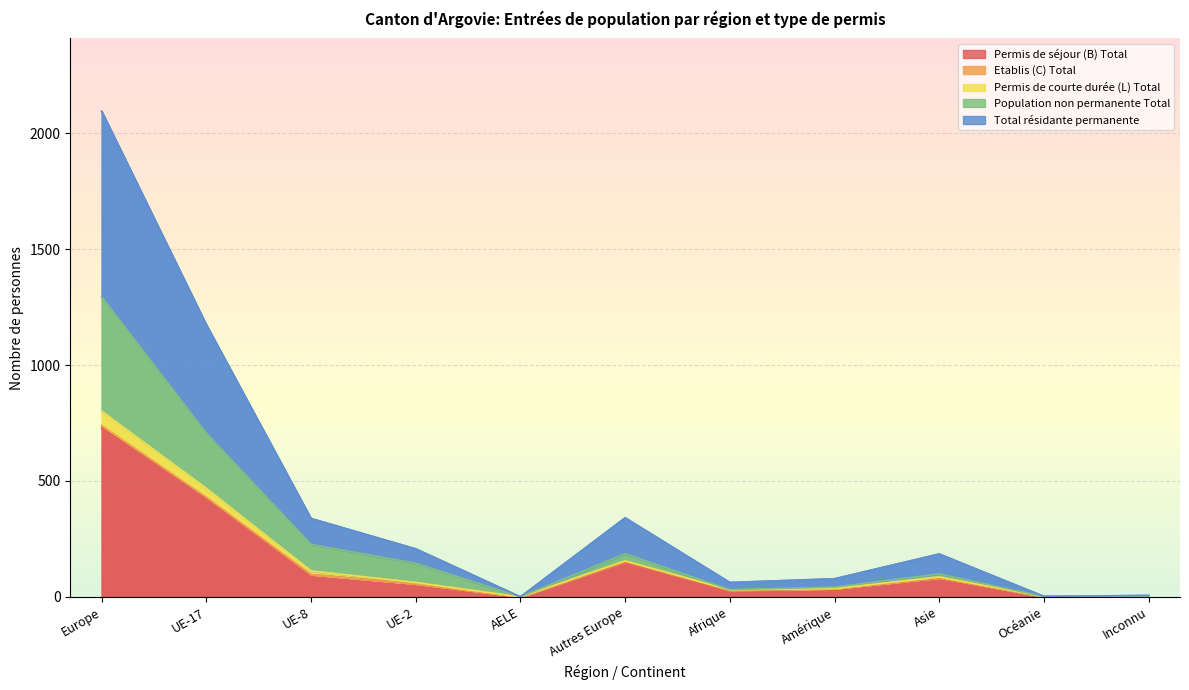

At which category is the sum across all series the highest?

Europe